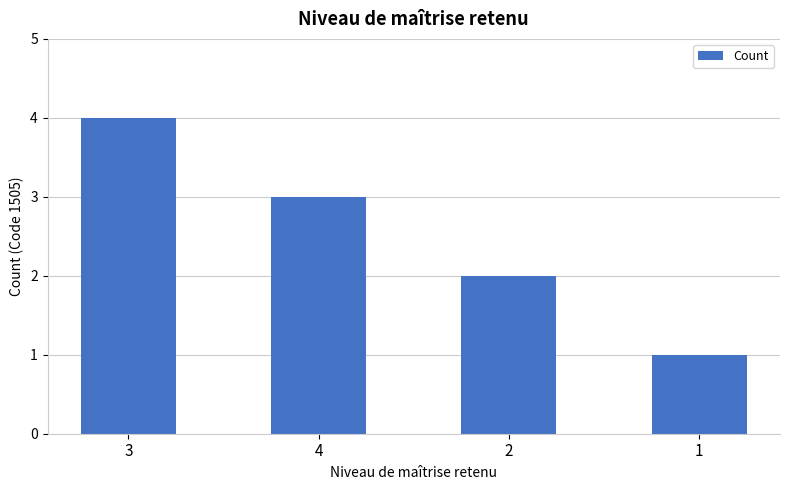

What is the smallest value displayed?

1